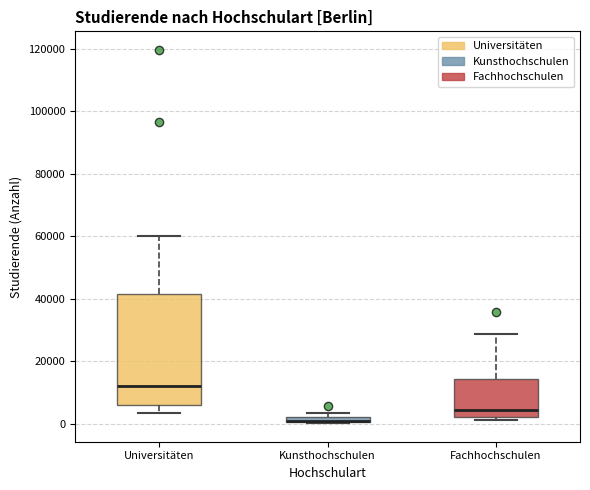

Comparing the boxes themselves (not the whiskers), which one is the tallest?

Universitäten